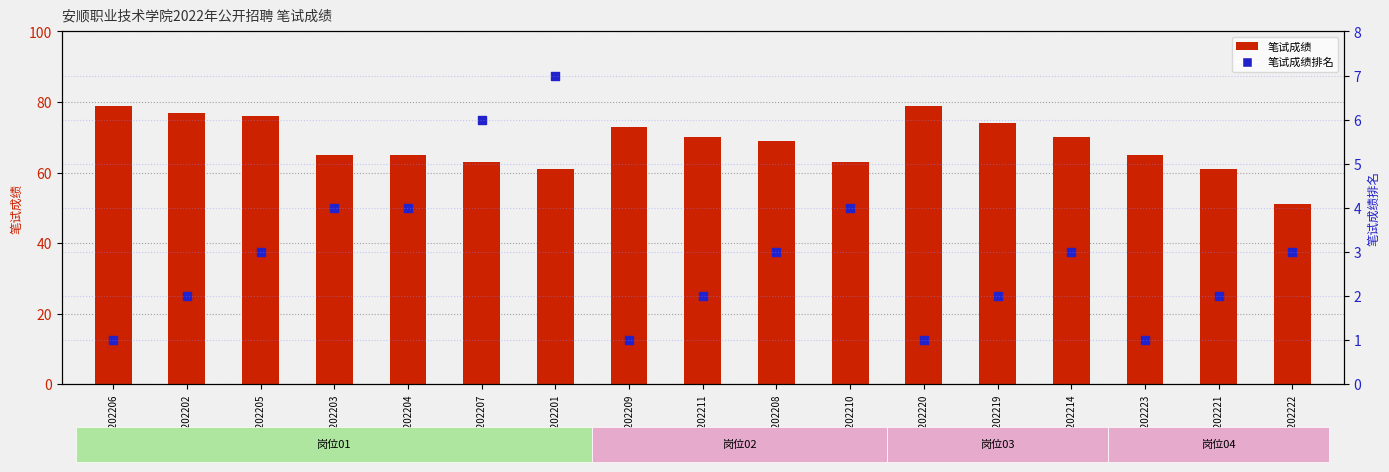

What are all the series names shown in the legend?

笔试成绩, 笔试成绩排名